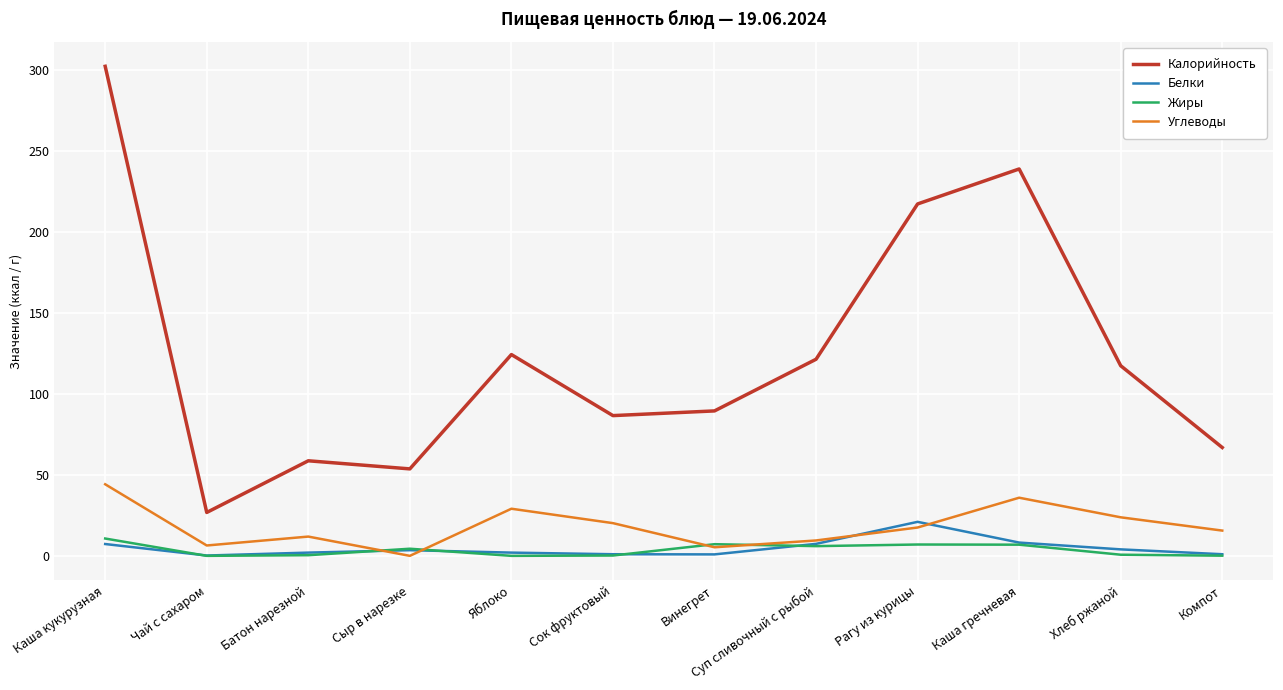

At which category is the sum across all series the highest?

Каша кукурузная